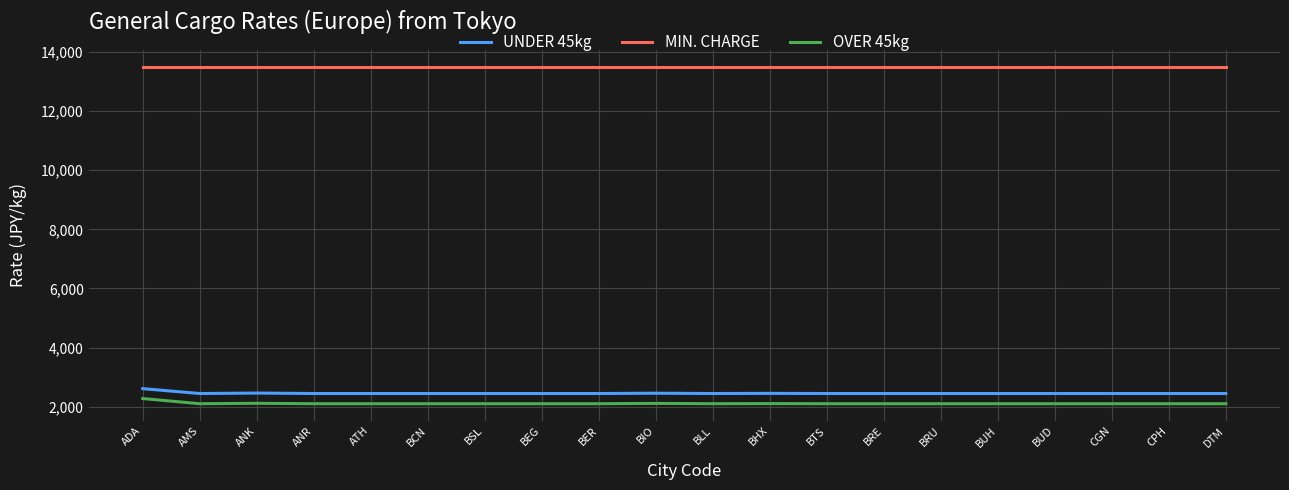

What is the minimum value for OVER 45kg?

2100